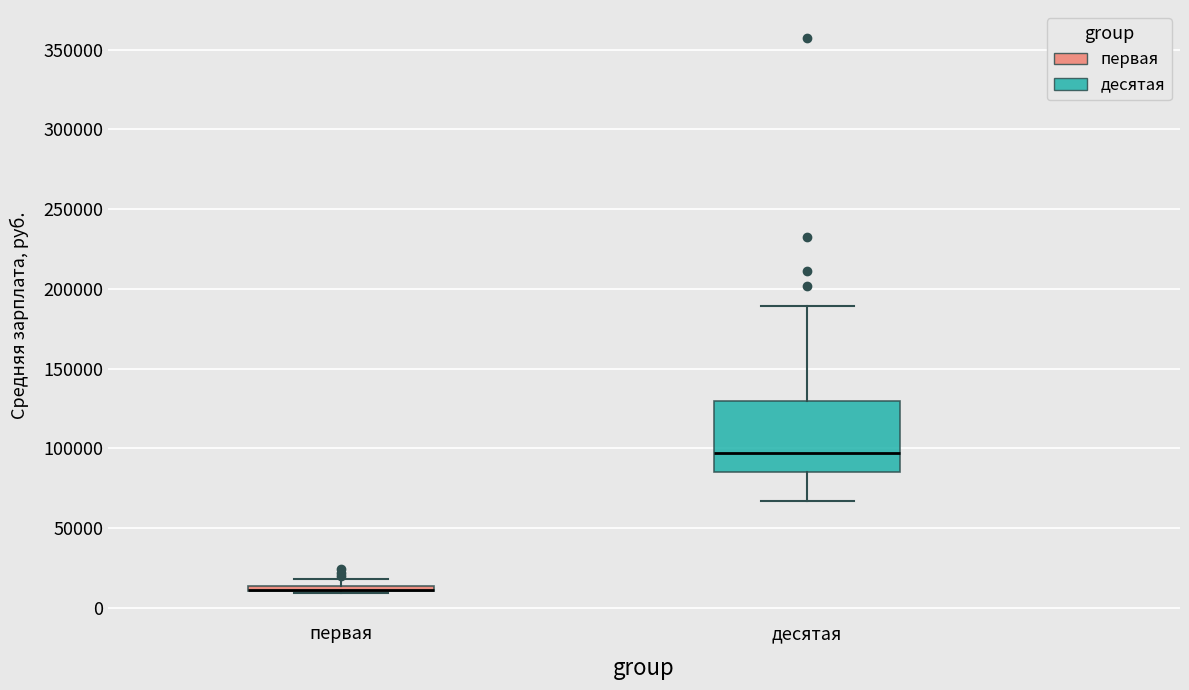

Which box is the tallest, from its lower edge to its upper edge?

десятая